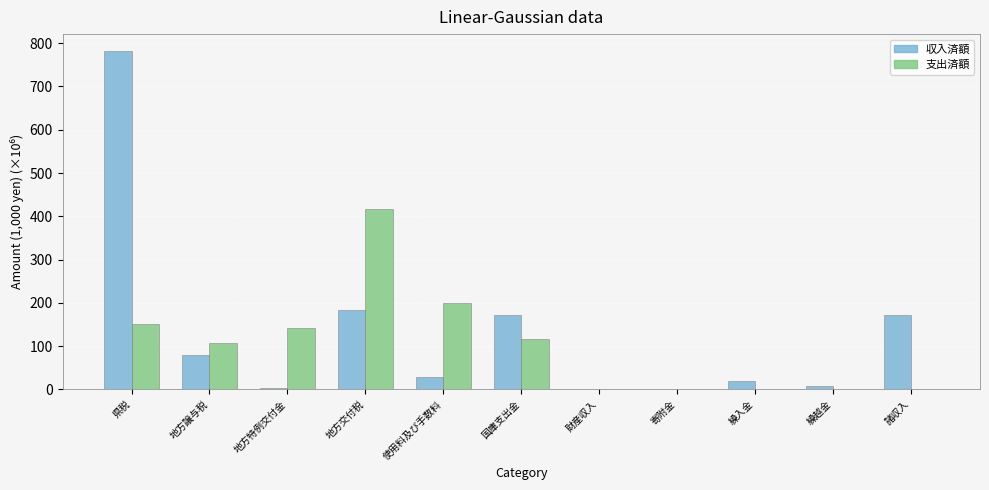

Between 使用料及び手数料 and 寄附金, which series saw the biggest shift?

支出済額